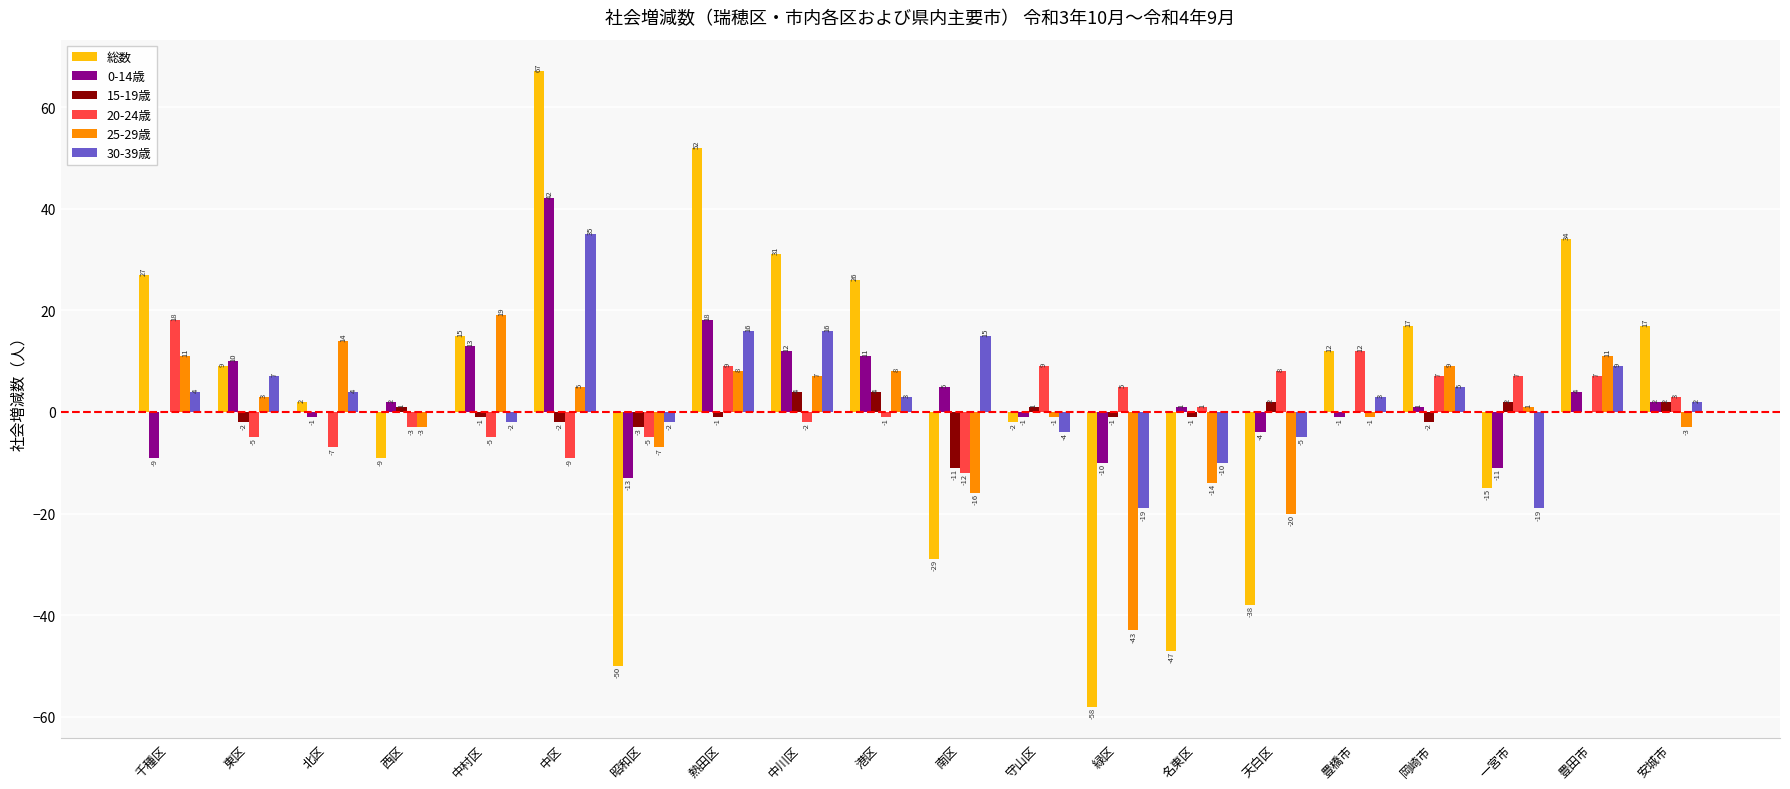

At which label does 総数 reach its peak?

中区